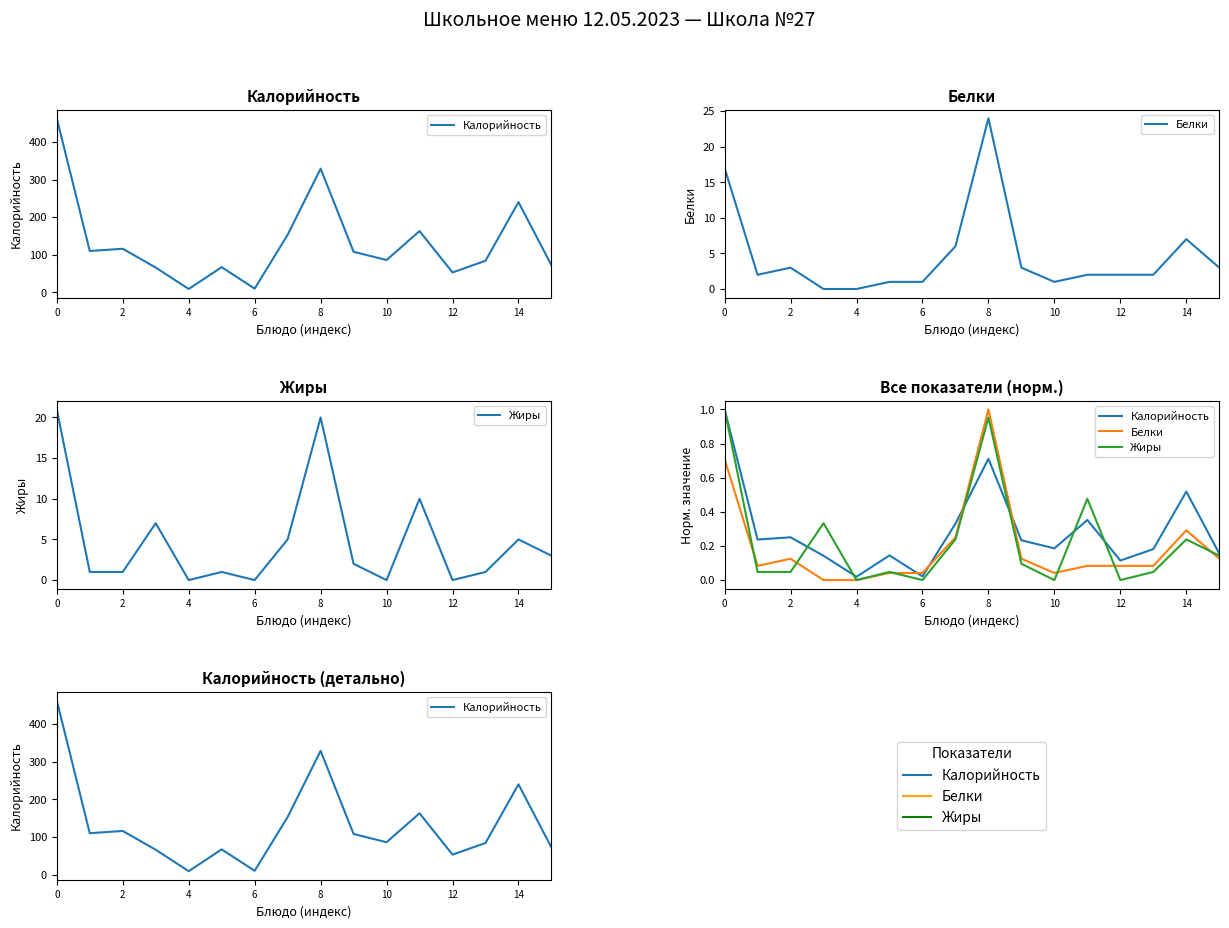

Is it true that Белки equals 0.1 at 14?

False